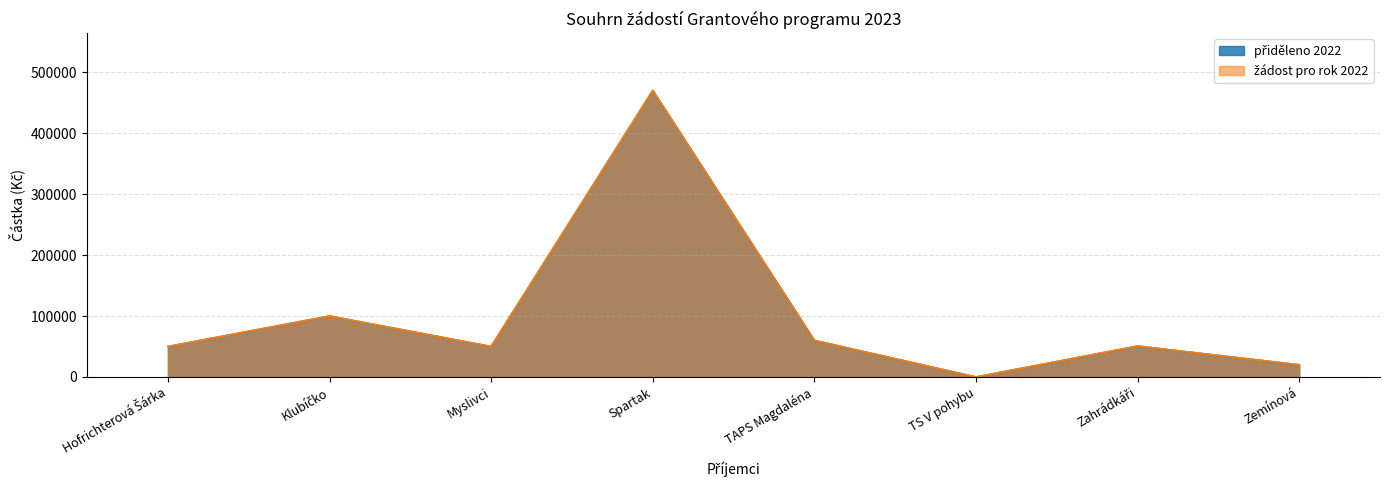

True or false: žádost pro rok 2022 has a value of 24986 at Hofrichterová Šárka.

False